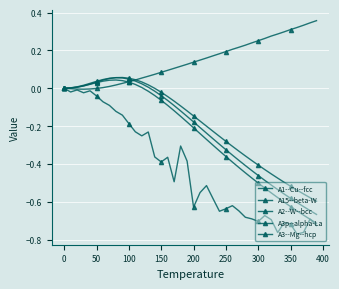

True or false: A3--Mg--hcp has more than 2 points higher than both neighbors.

False